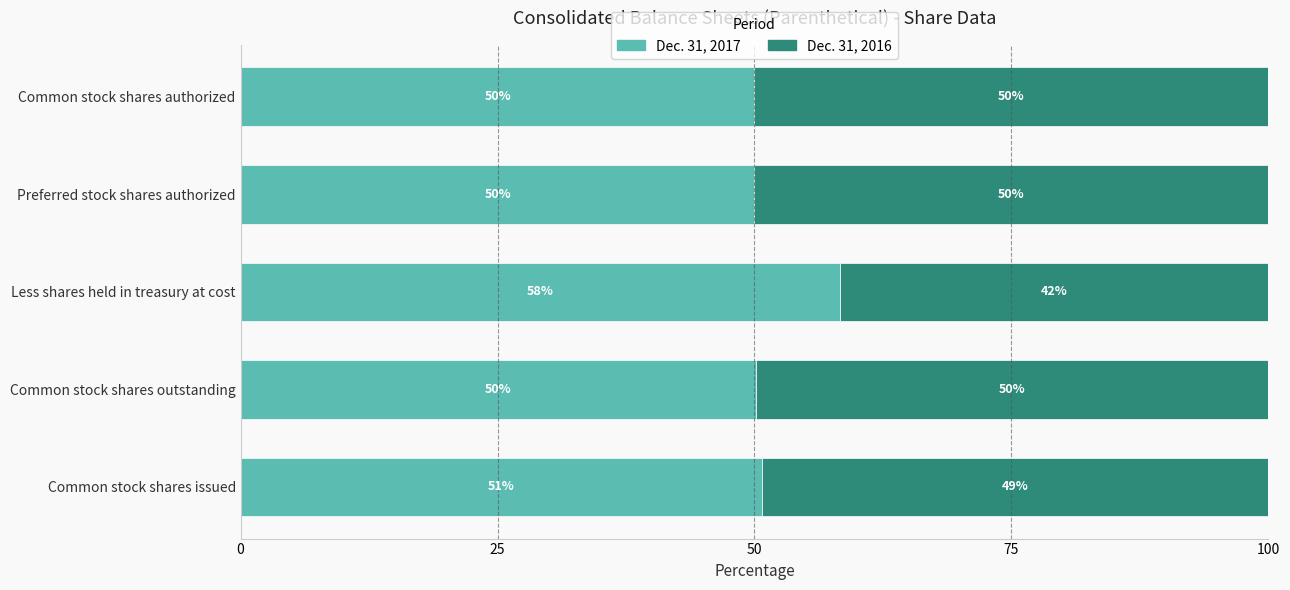

The Dec. 31, 2017 series shows 50.8 at Common stock shares issued. True or false?

True